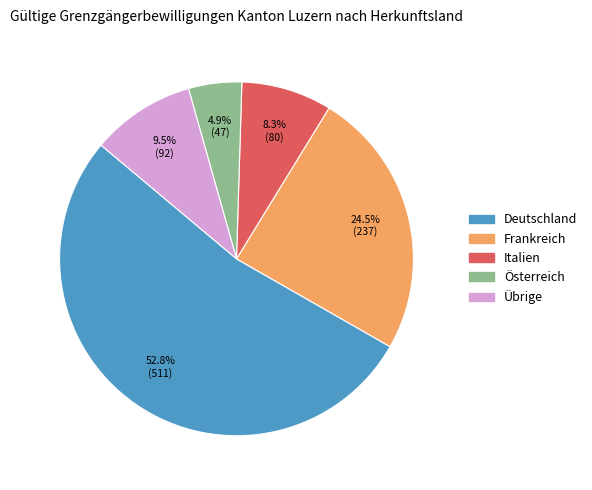

The Übrige slice represents 18% of the pie. True or false?

False